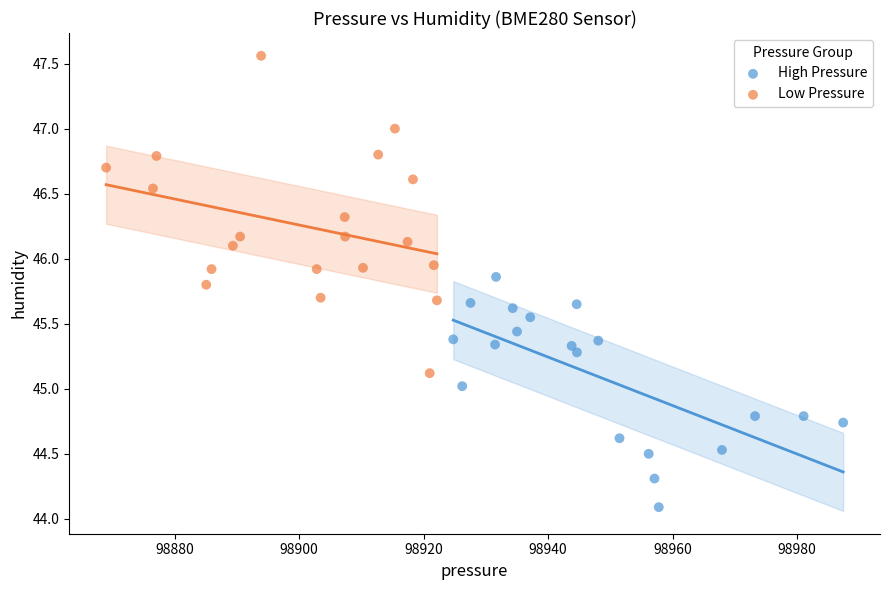

What are all the series names shown in the legend?

High Pressure, Low Pressure